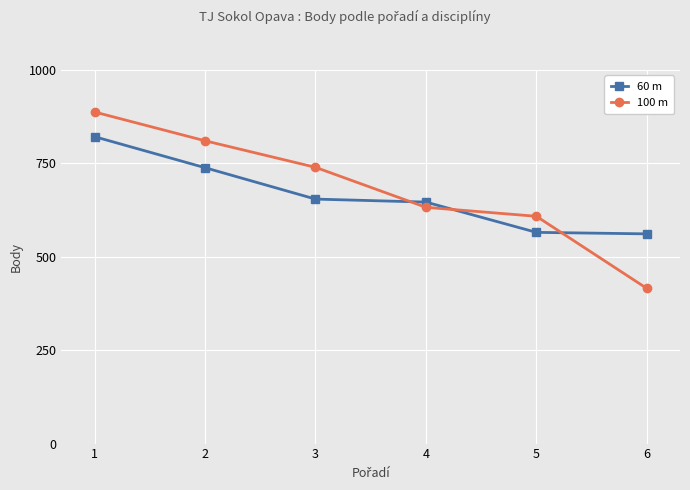

The 100 m series shows 739 at 3. True or false?

True